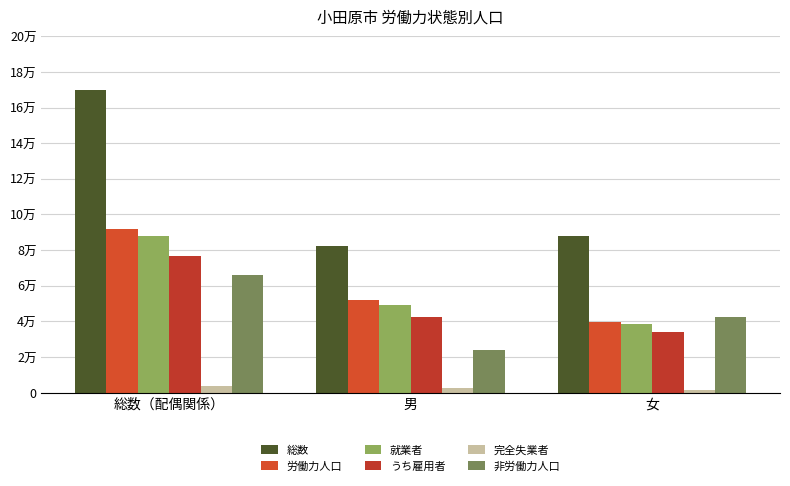

At 女, list the series in order from smallest to largest.

完全失業者, うち雇用者, 就業者, 労働力人口, 非労働力人口, 総数